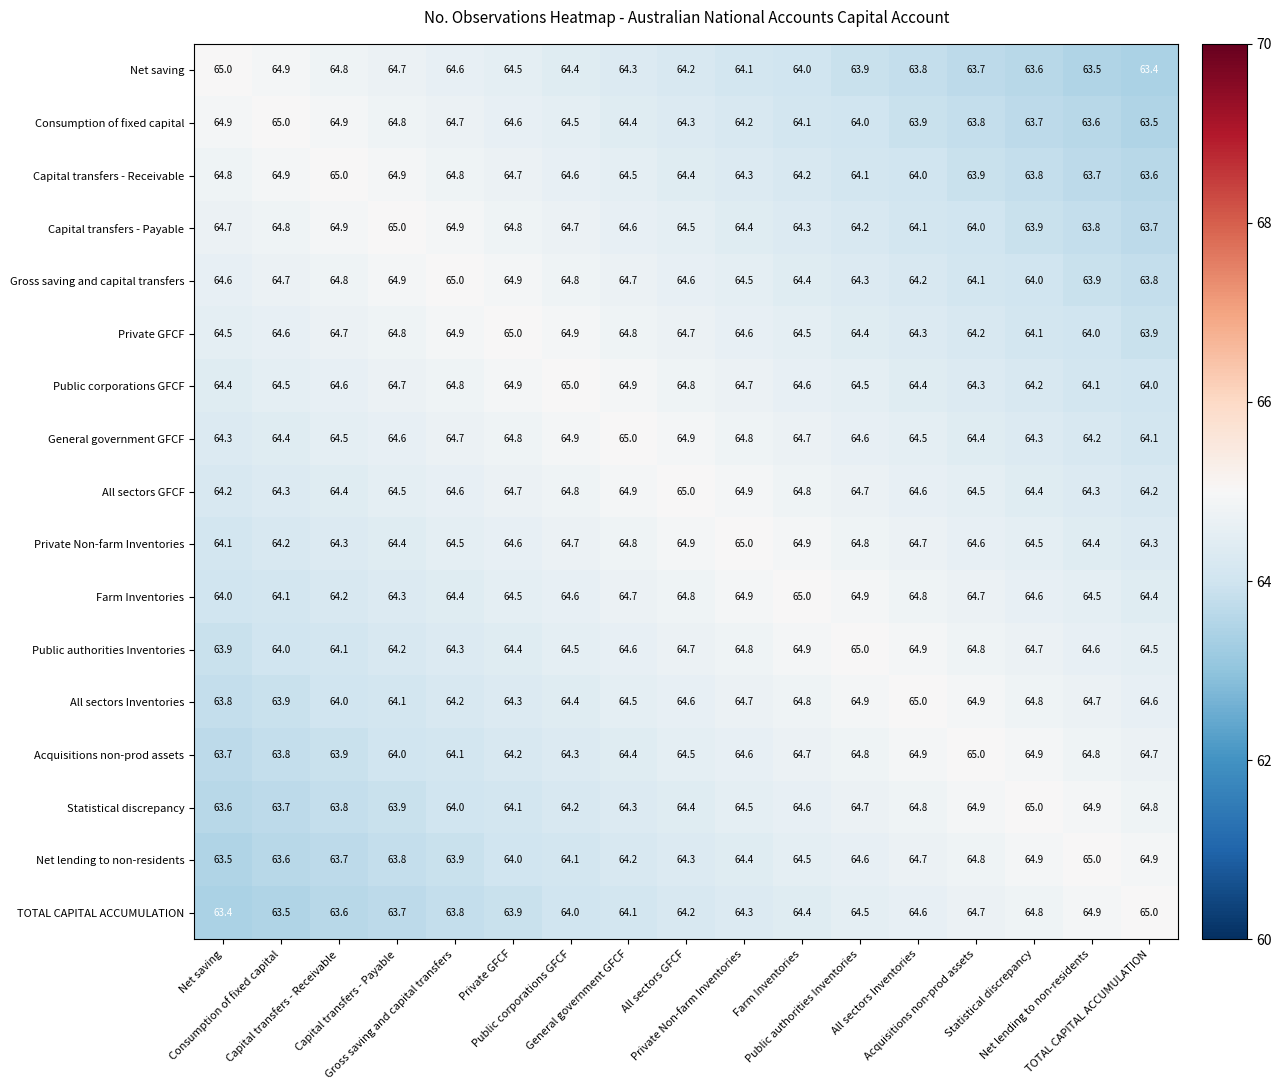

How many data points does each series have?

17